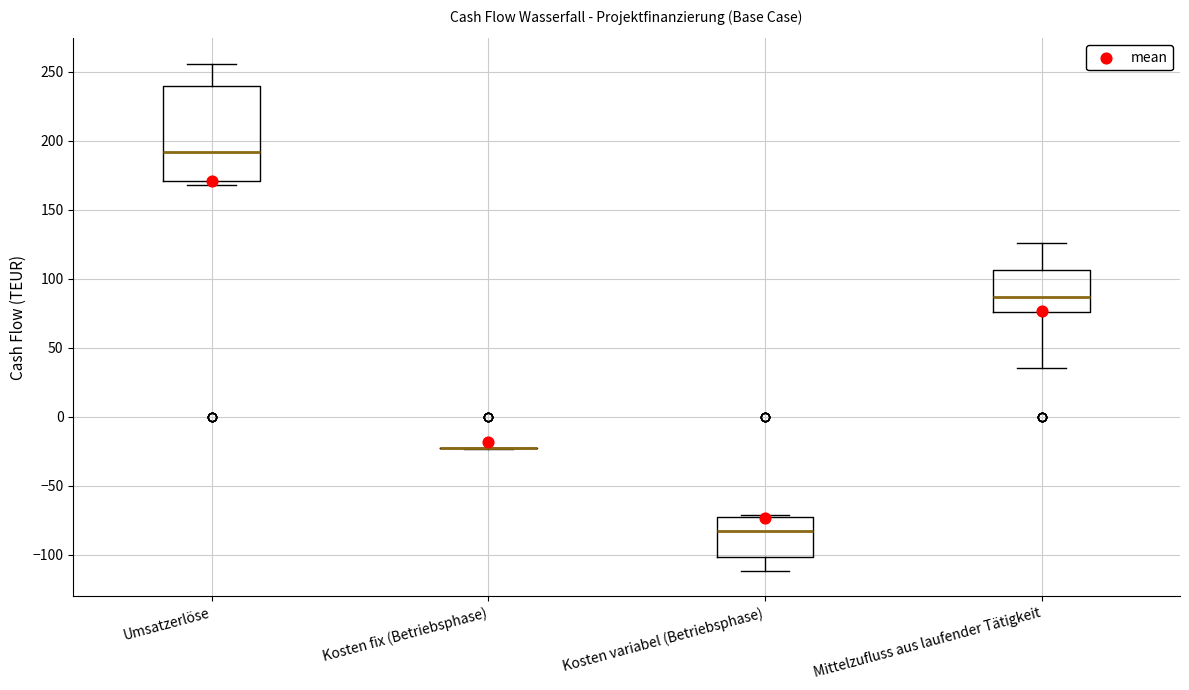

Which box is the tallest, from its lower edge to its upper edge?

Umsatzerlöse